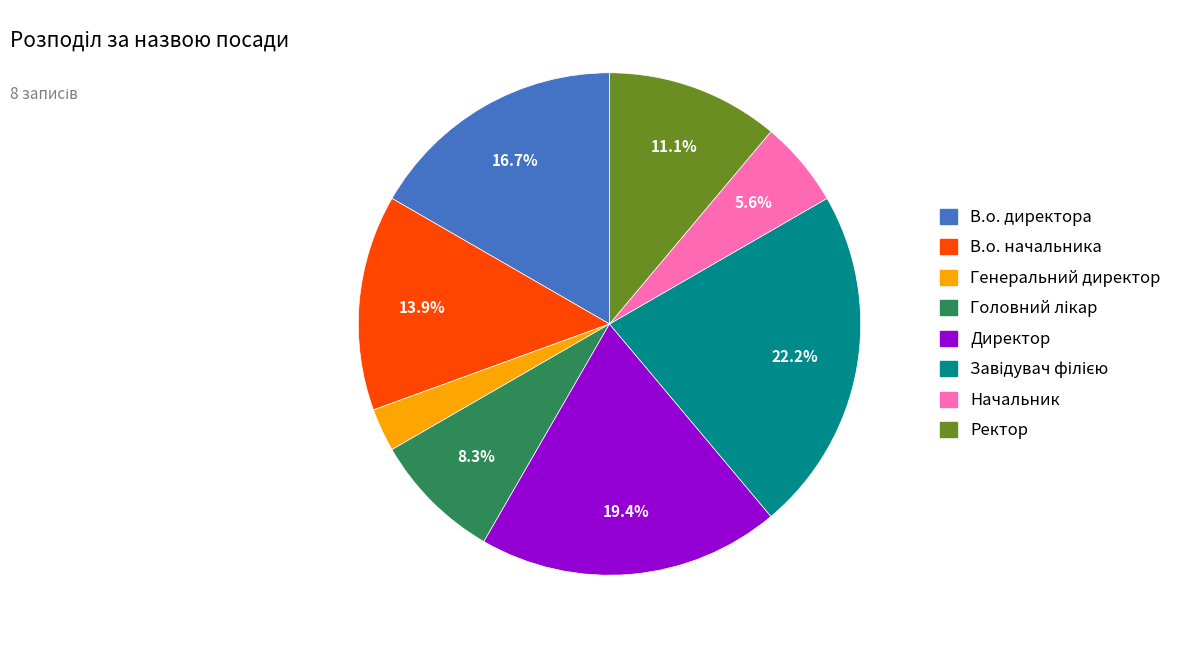

What is the smallest slice in the pie chart?

Генеральний директор